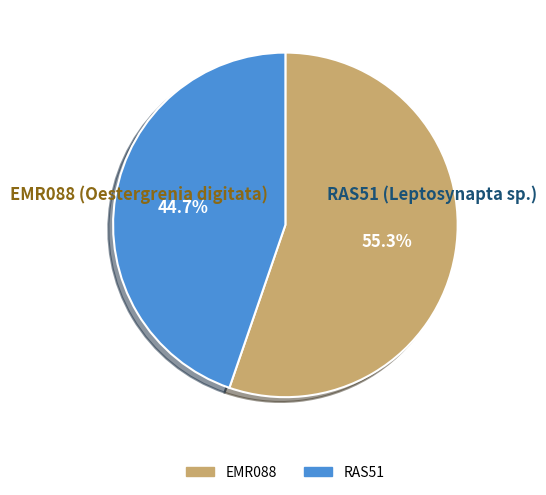

Which slice represents more than half of the pie?

EMR088